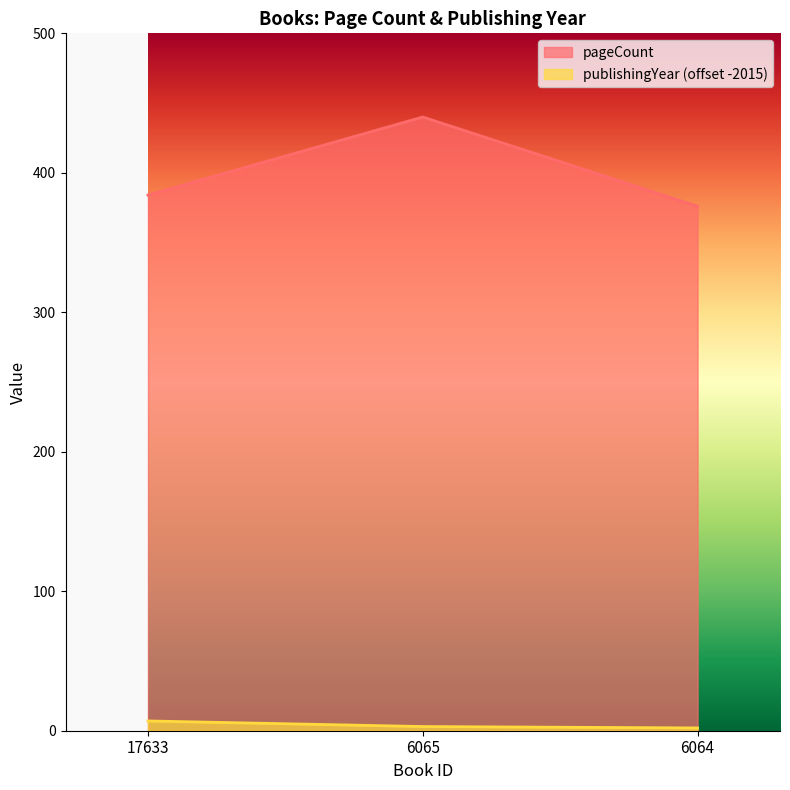

Which category has the highest value across all series?

6065